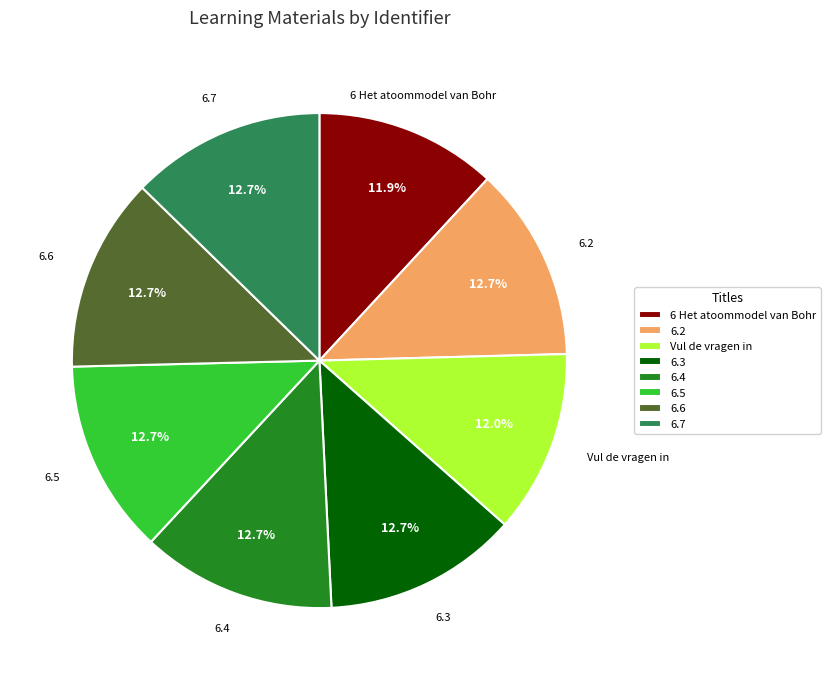

What percentage is the 6.6 slice, to the nearest percent?

13%